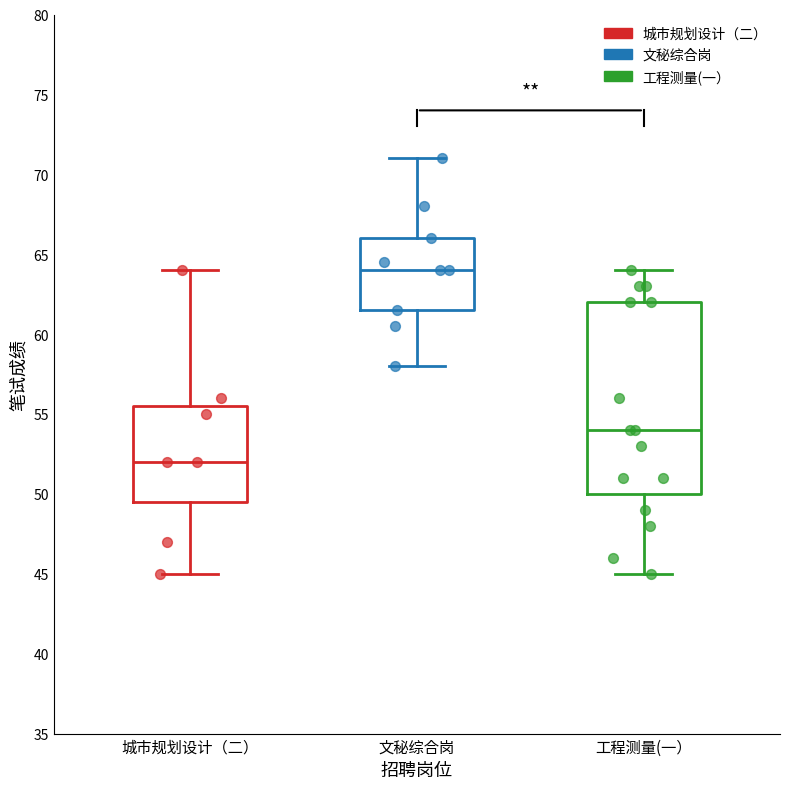

Which box has the highest median line?

文秘综合岗